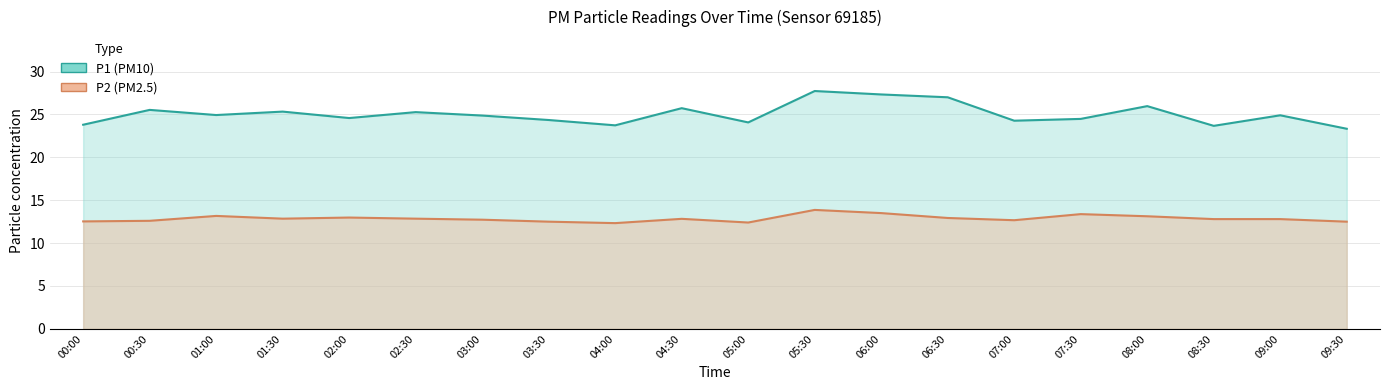

Reading left to right, list all the values displayed in this chart.

P1: 23.8	25.5	24.9	25.3	24.6	25.3	24.9	24.4	23.7	25.7	24.1	27.7	27.3	27.0	24.3	24.5	26.0	23.7	24.9	23.3
P2: 12.5	12.6	13.2	12.8	13.0	12.8	12.7	12.5	12.3	12.8	12.4	13.9	13.5	12.9	12.7	13.4	13.1	12.8	12.8	12.5